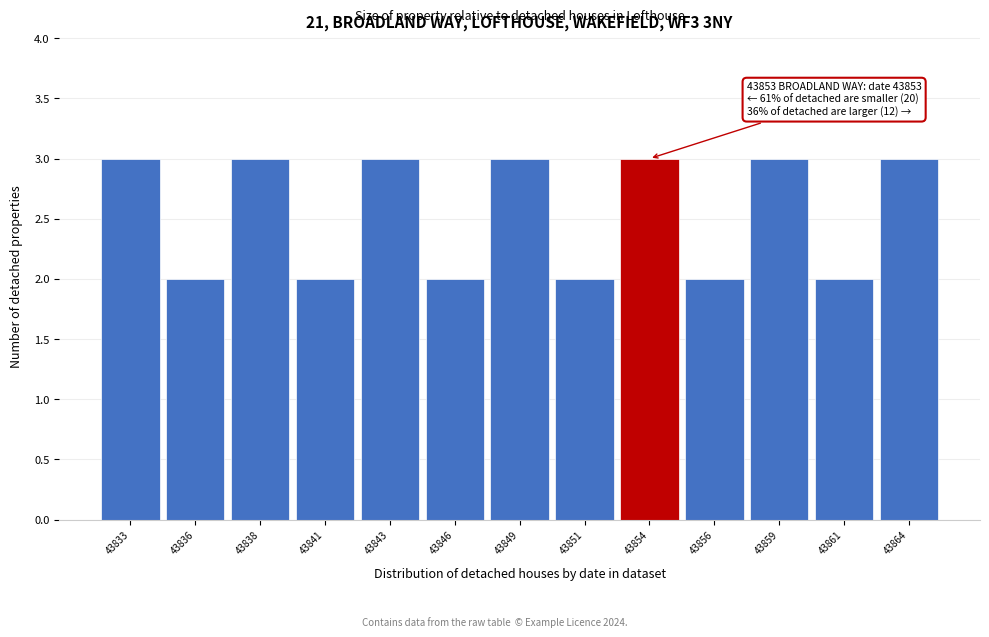

Reading right to left, what are all the values shown in this chart?

3	2	3	2	3	2	3	2	3	2	3	2	3